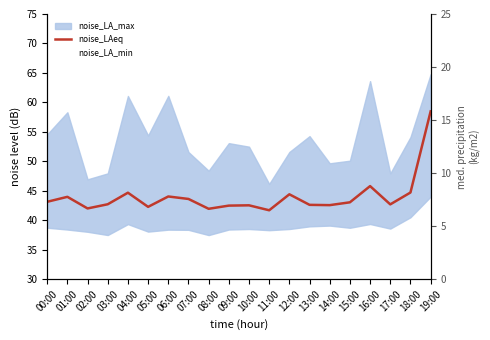

Reading right to left, list all the values displayed in this chart.

58.5	44.7	42.7	45.8	43.0	42.6	42.6	44.4	41.7	42.5	42.5	42.0	43.6	44.0	42.3	44.7	42.7	42.0	44.0	43.1